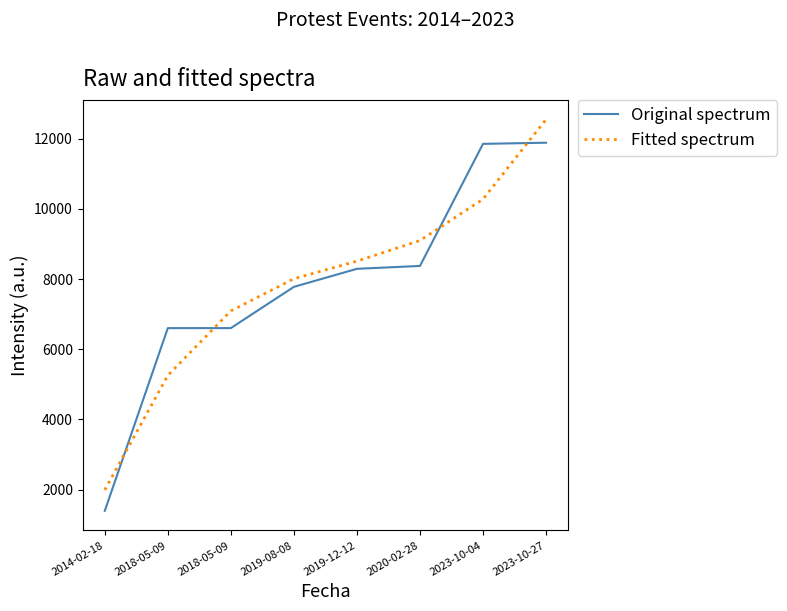

After their last crossing, which series has the higher values: Fitted spectrum or Original spectrum?

Fitted spectrum